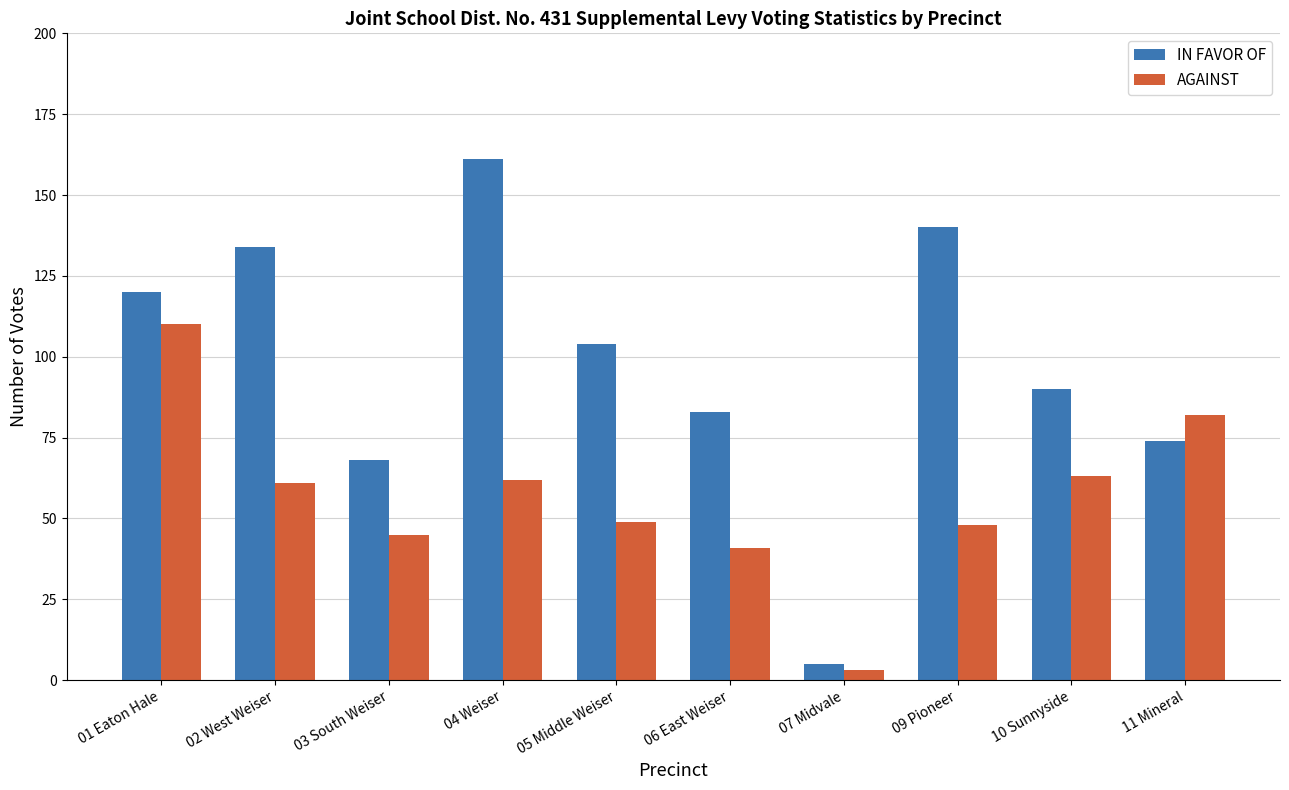

True or false: AGAINST has a value of 48 at 09 Pioneer.

True